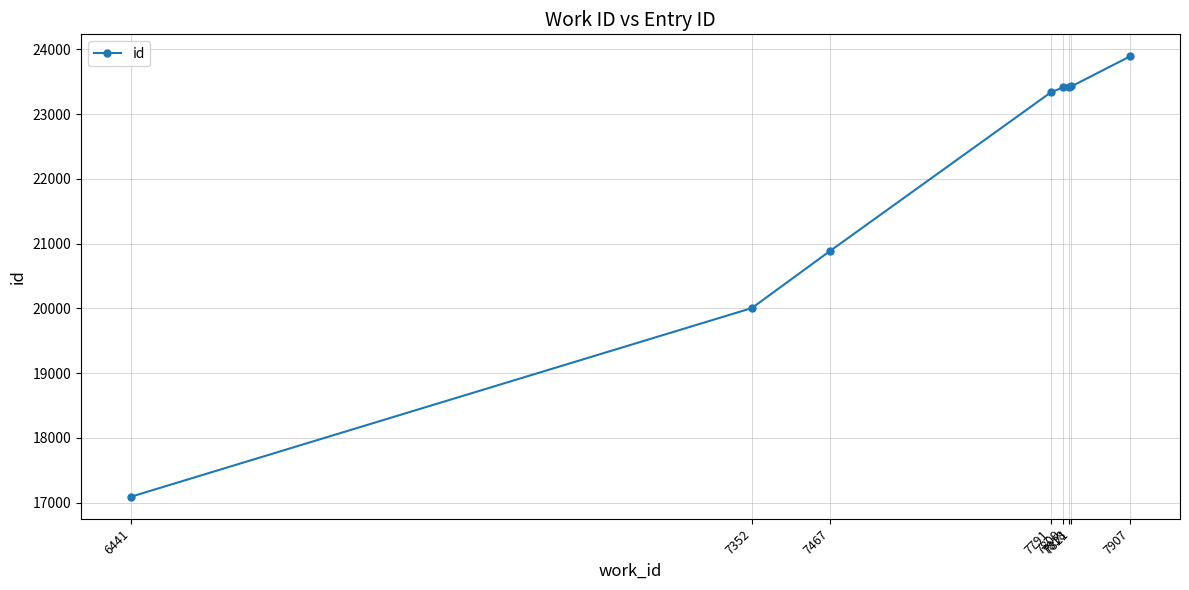

Approximately how many times larger is the value at 7467 compared to 7821?

0.9